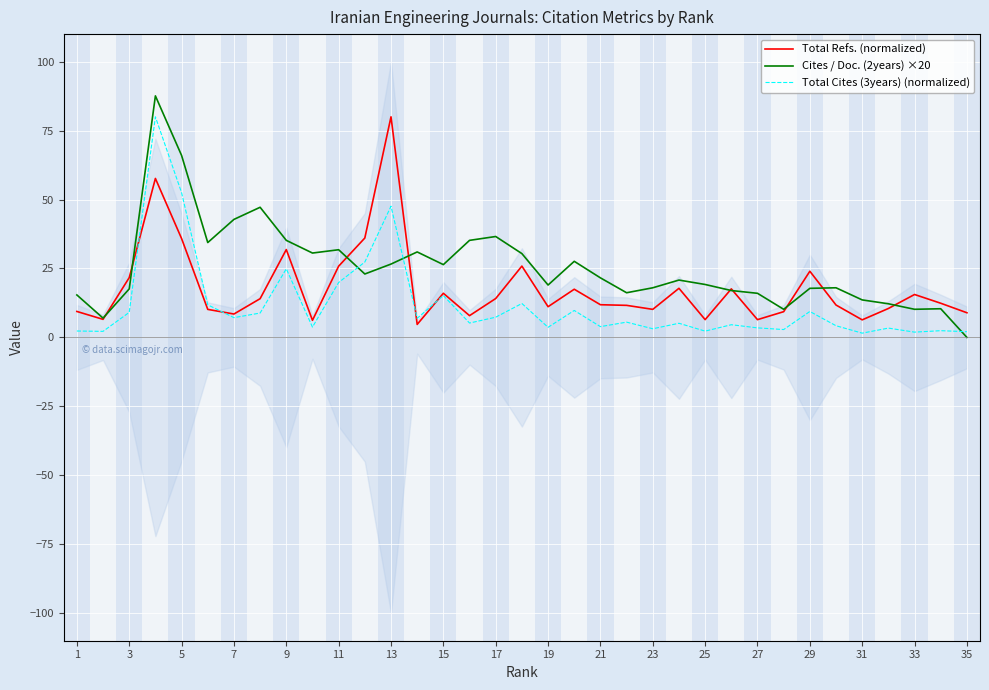

True or false: Cites / Doc. (2years) ×20 has more than 2 points higher than both neighbors.

True